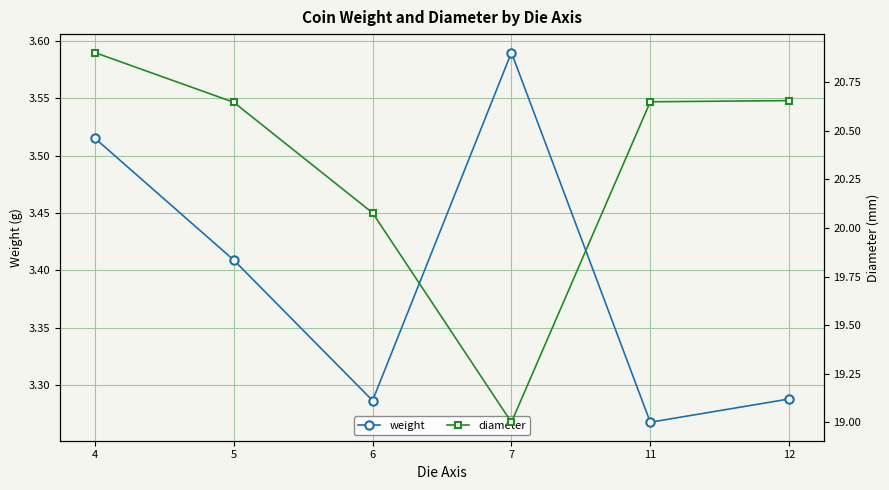

Is this an area chart (filled region under the line)?

No